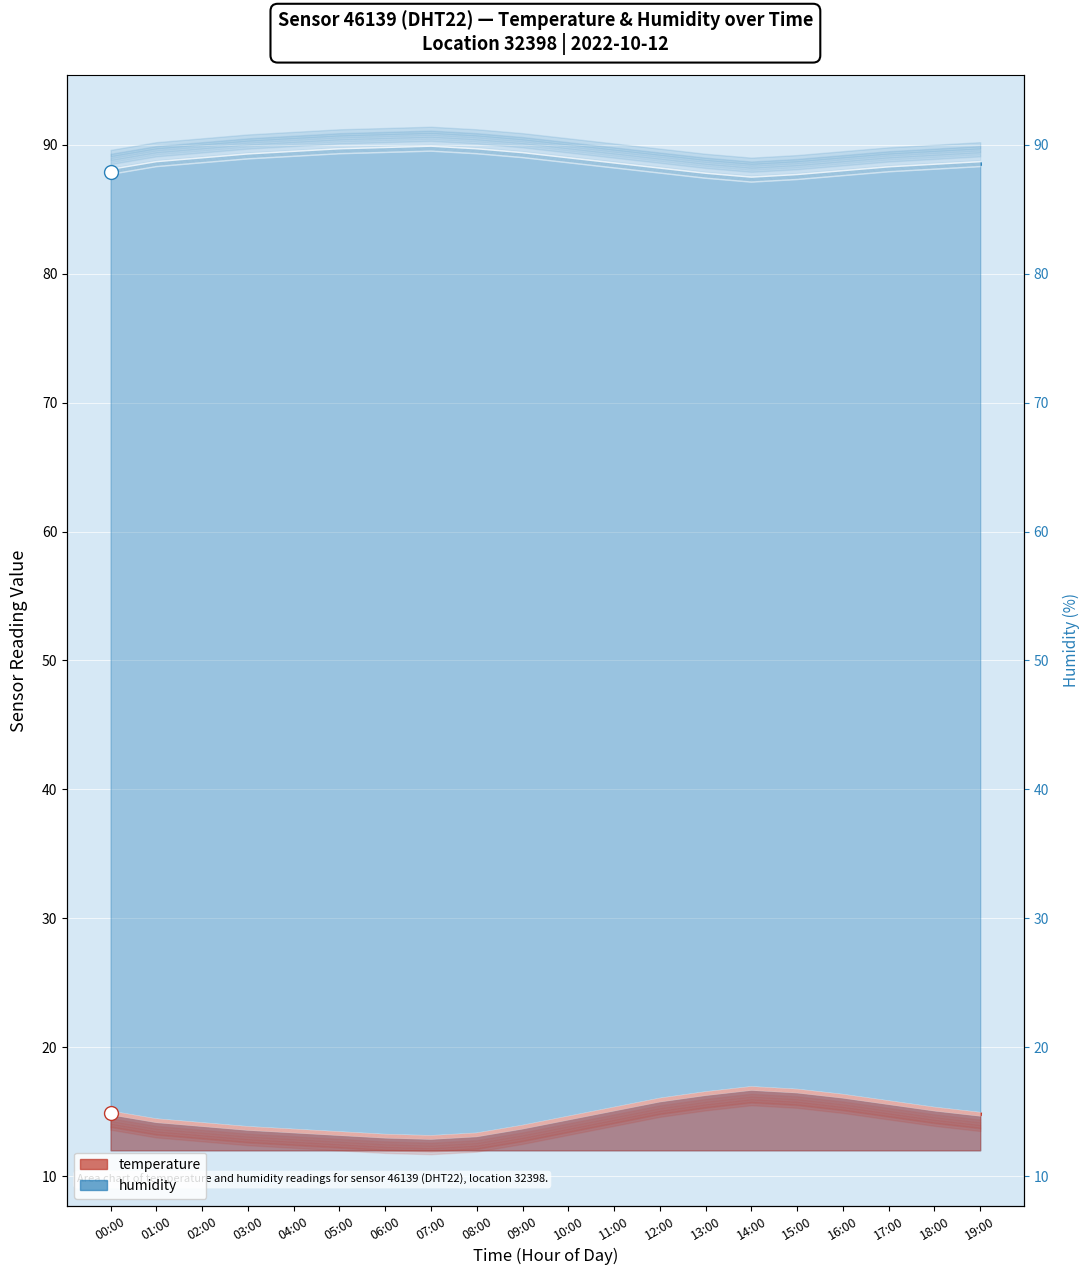

What is the value of the temperature point at the 18th from the left?

15.7